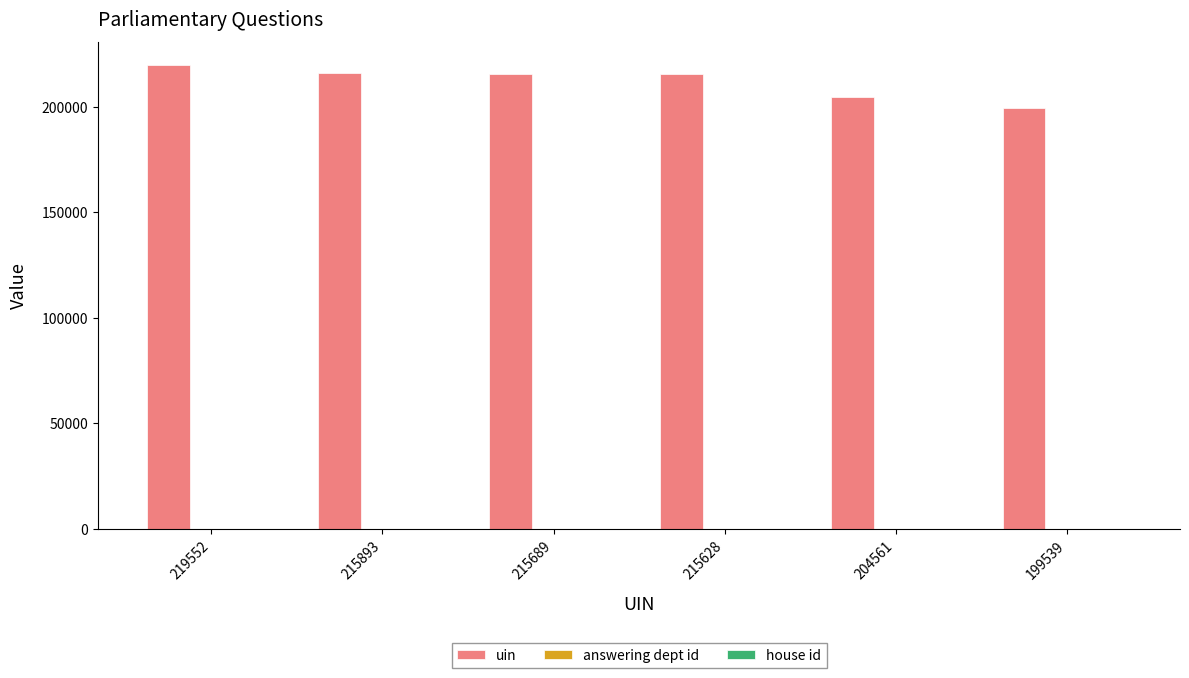

Which series has the largest total across all categories?

uin